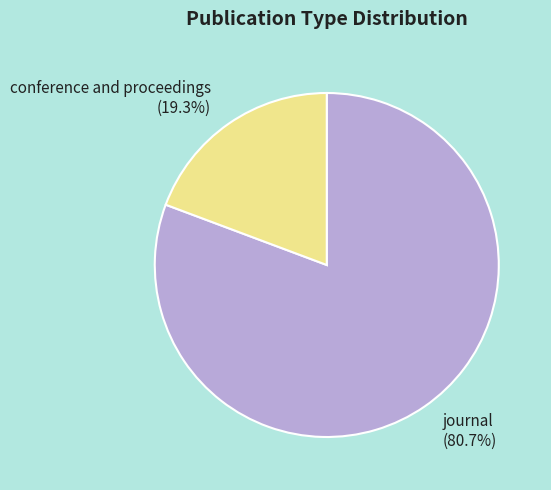

Count the number of slices in the pie.

2